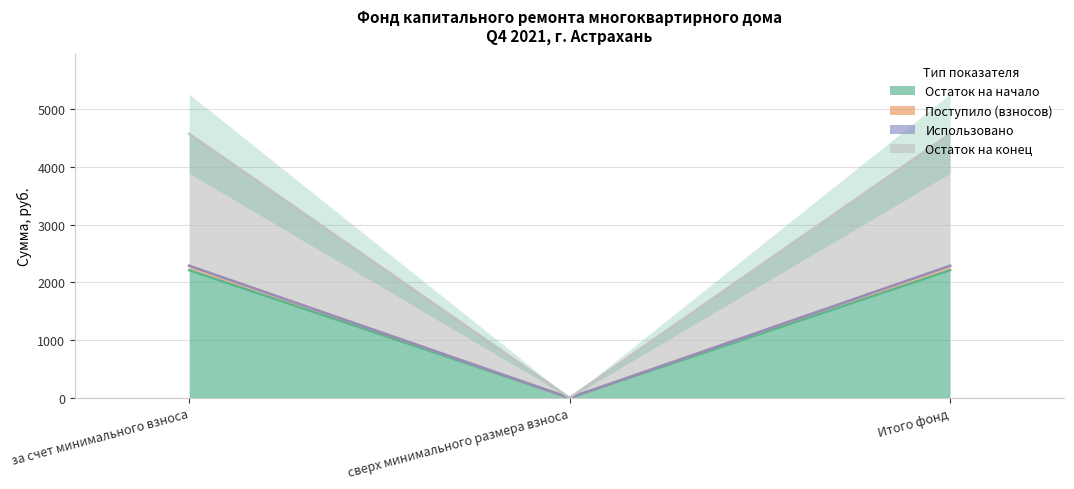

Does the chart display data point markers on the line(s)?

No